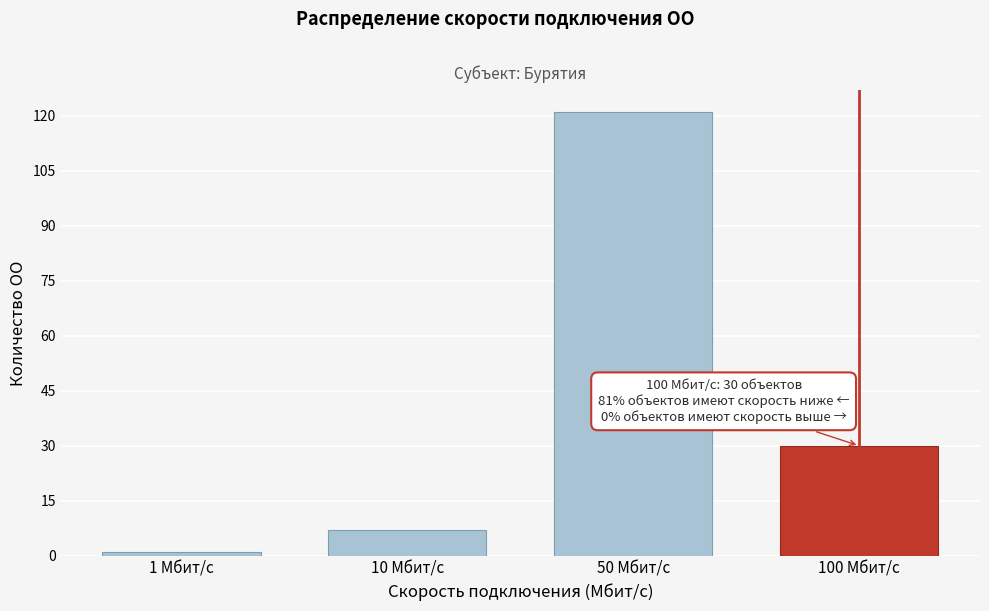

Reading right to left, what are all the values shown in this chart?

30	121	7	1